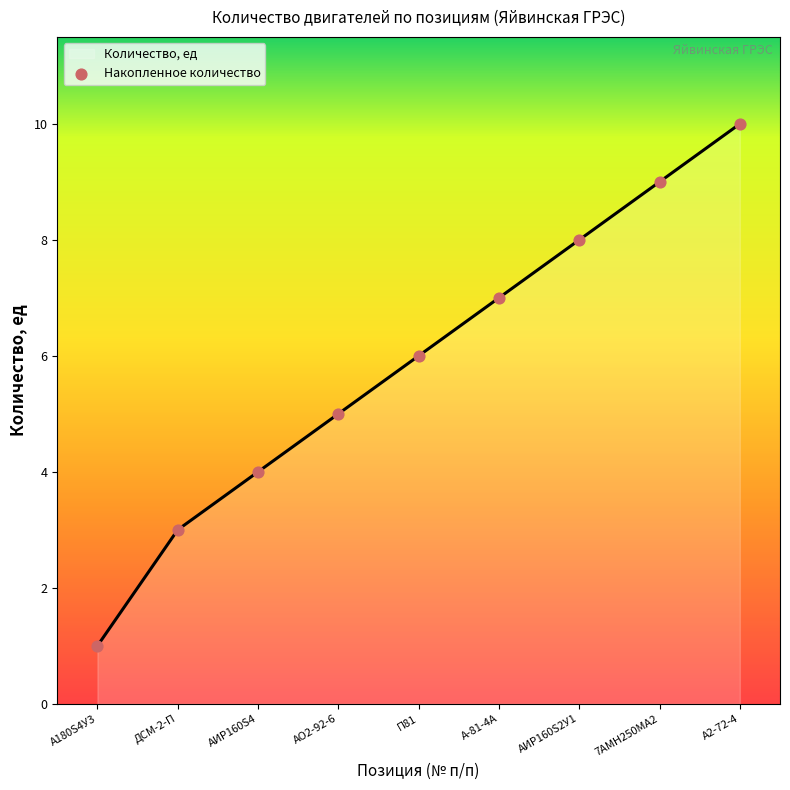

Approximately how many times larger is the value at ДСМ-2-П compared to АО2-92-6?

0.6